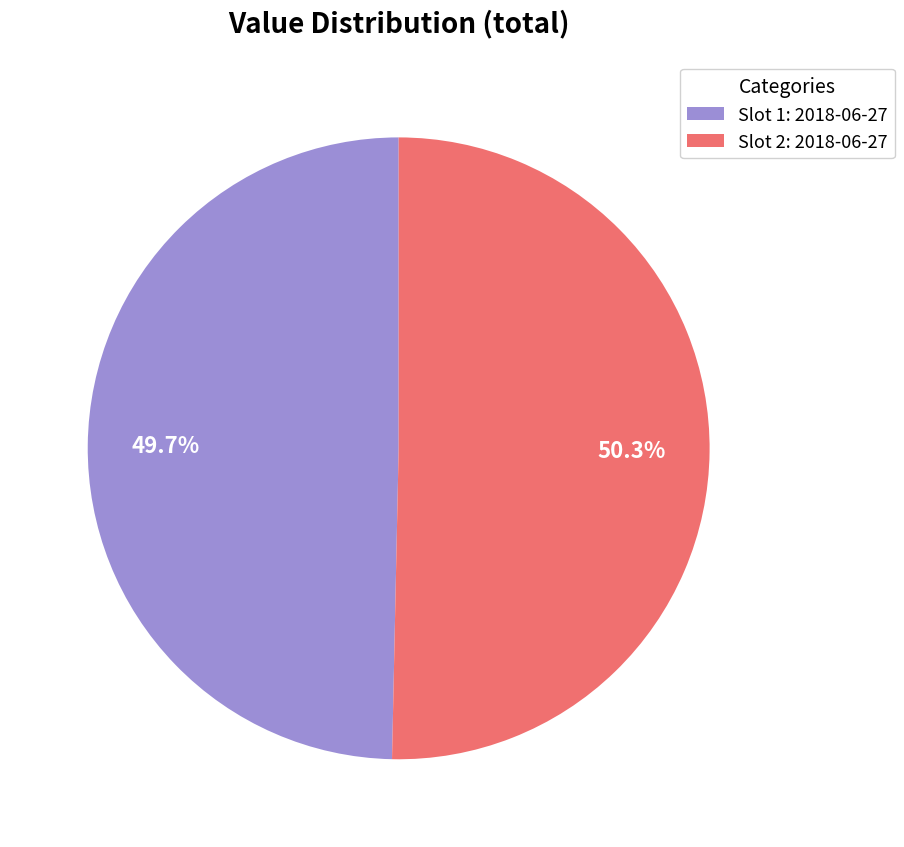

Rank the categories by value from lowest to highest.

Slot 1: 2018-06-27, Slot 2: 2018-06-27